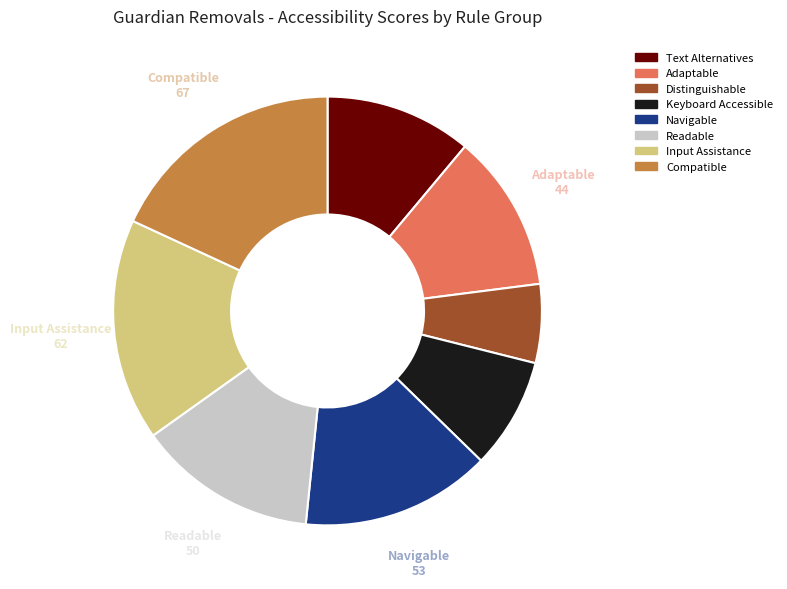

Which category has the smallest portion of the pie?

Distinguishable